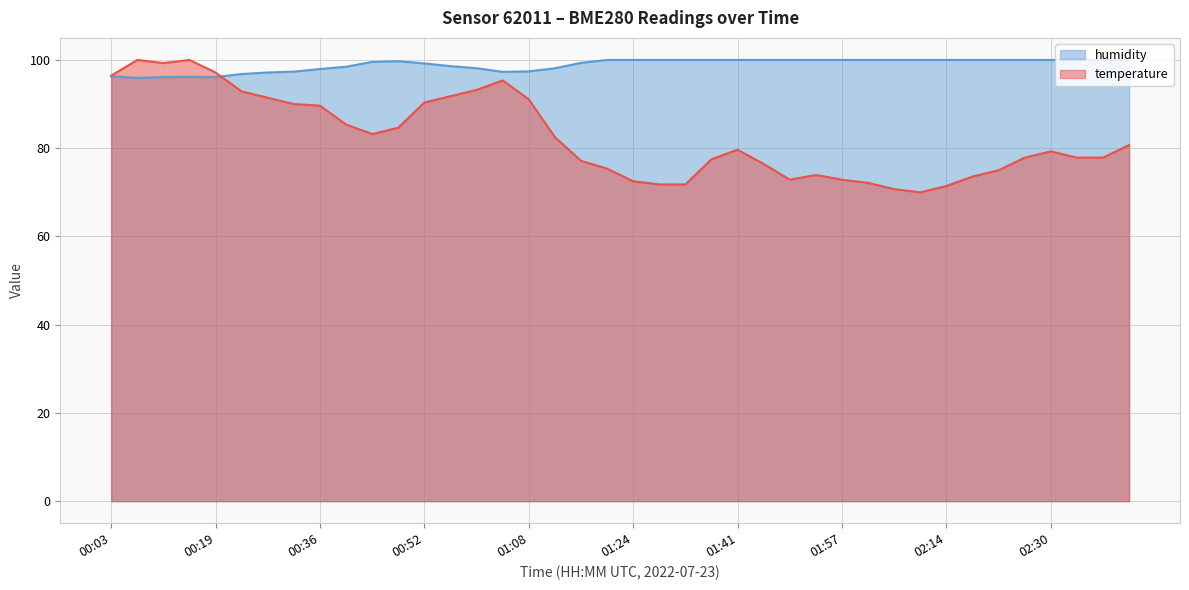

List the series in order of their overall mean, highest first.

humidity, temperature